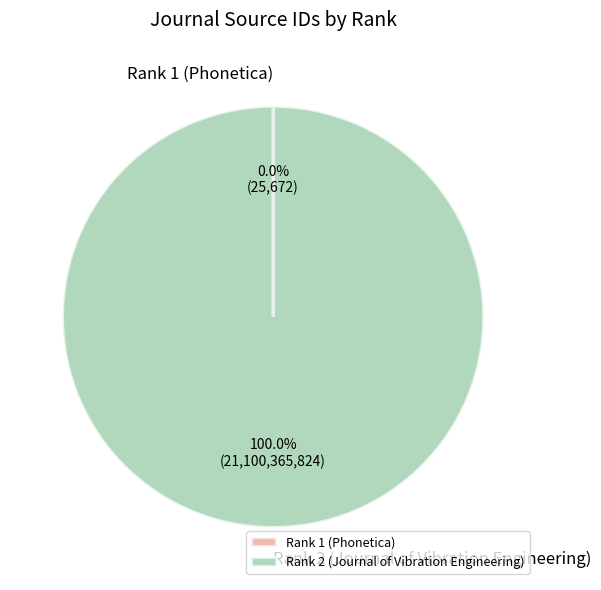

What is the majority slice?

Rank 2 (Journal of Vibration Engineering)